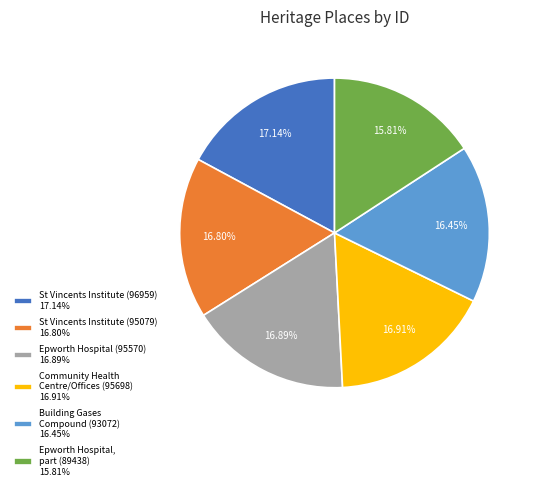

To the nearest percent, what is the combined percentage of St Vincents Institute (95079) and St Vincents Institute (96959)?

34%